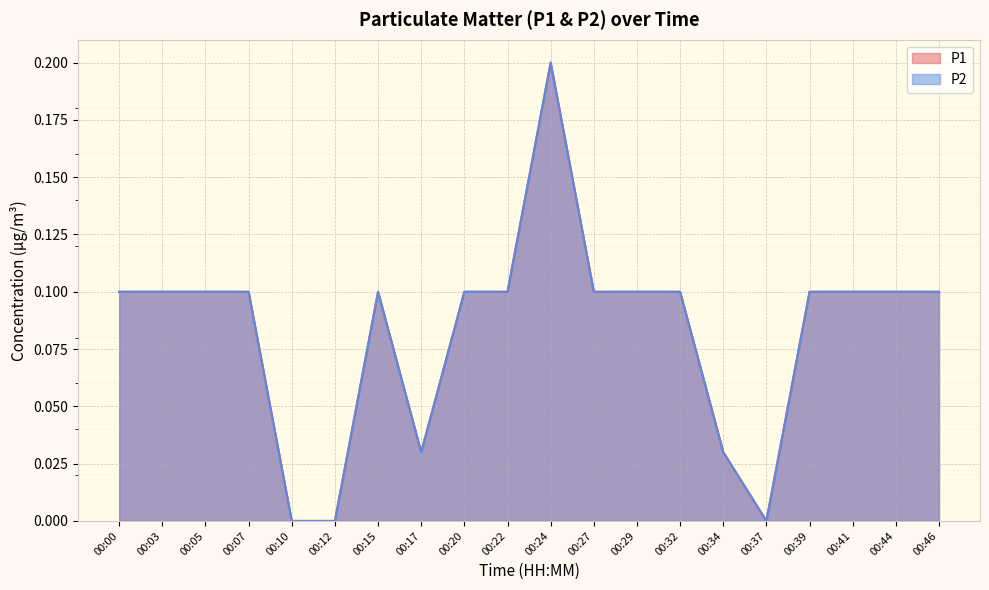

What is the difference between the maximum and minimum values in the P2 series?

0.2